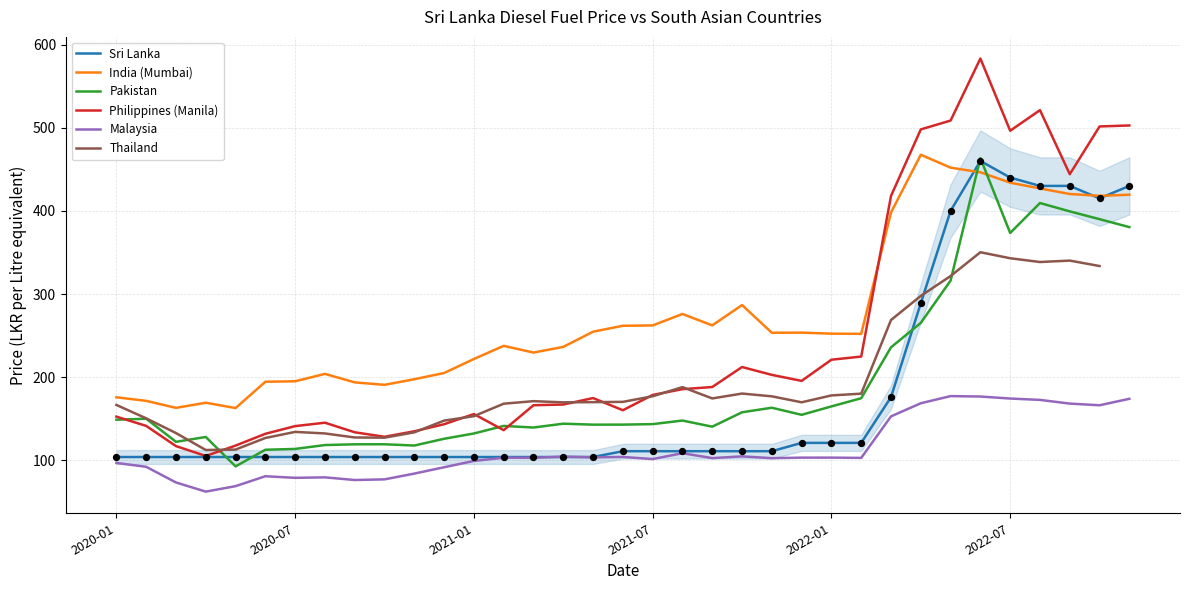

Which series contains the lowest Y value?

Malaysia